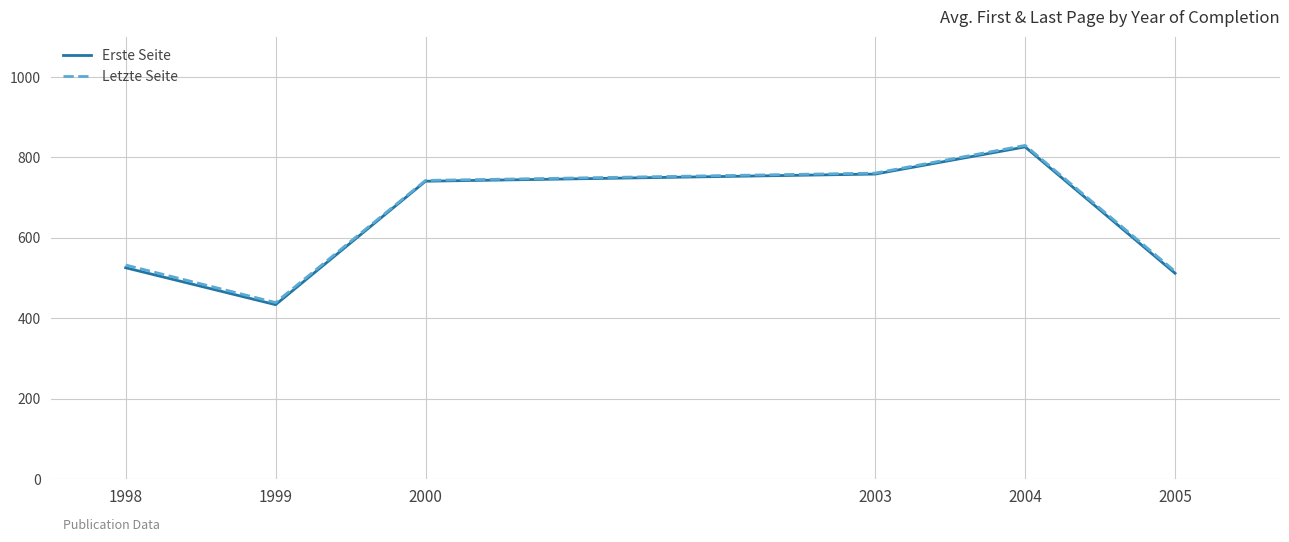

How many values in the Erste Seite series are below 740?

3